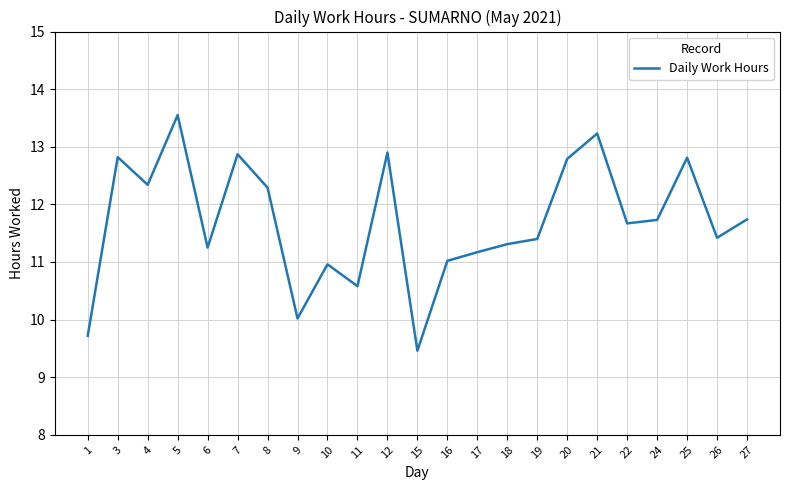

Between 17 and 16, which is larger?

17